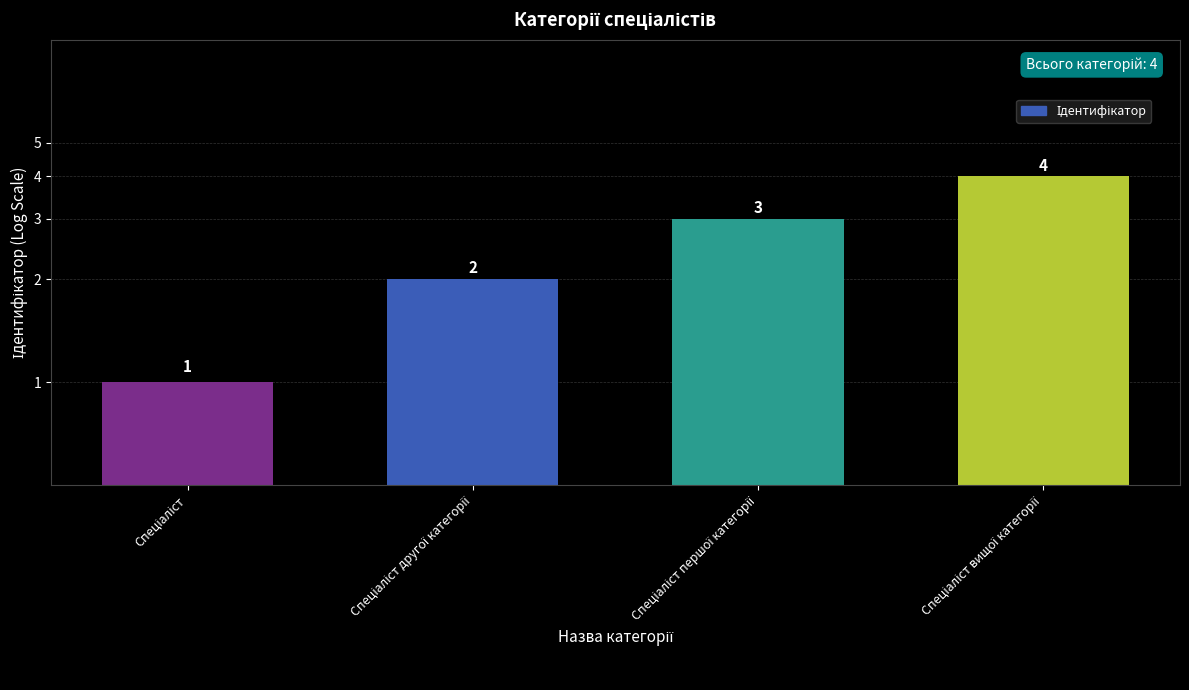

What is the difference between the second highest and second lowest values?

1